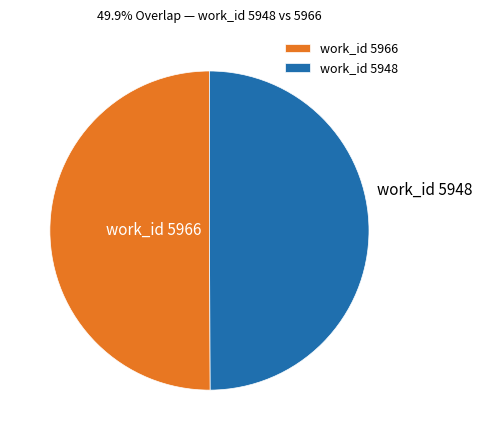

Do work_id 5966 and work_id 5948 together represent more than half of the pie?

Yes